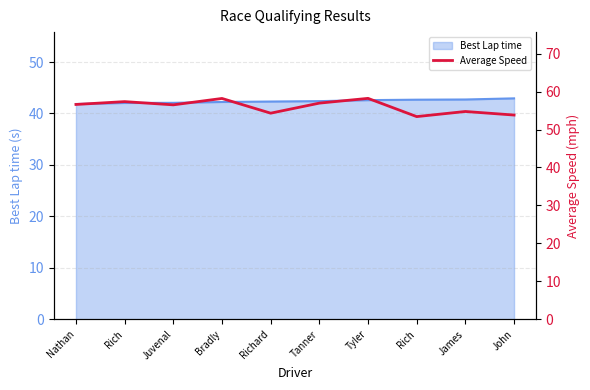

What is the maximum value shown in the chart?

58.2